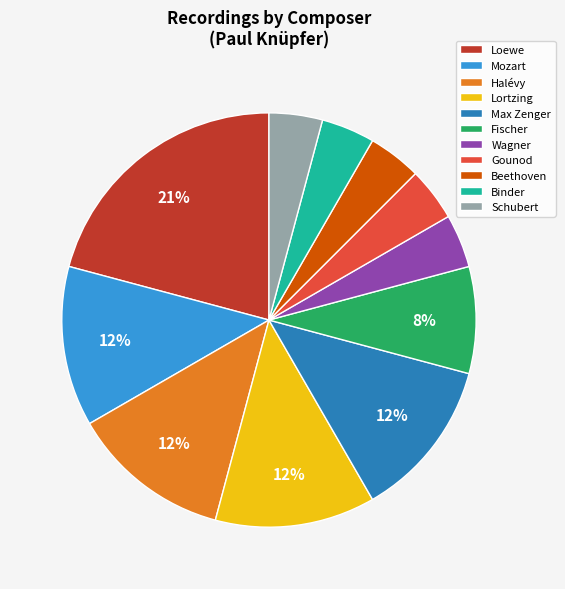

How many slices are in this pie chart?

11